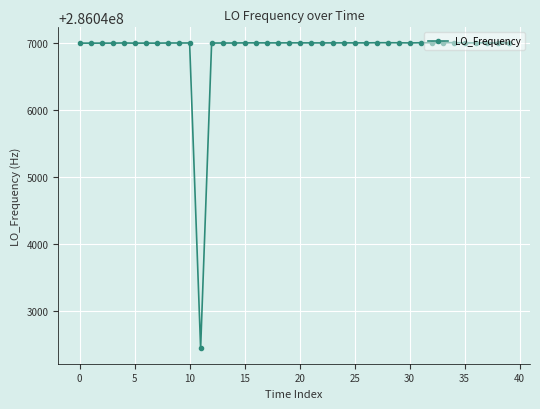

What is the value of the 4th point from the left?

286046996.9